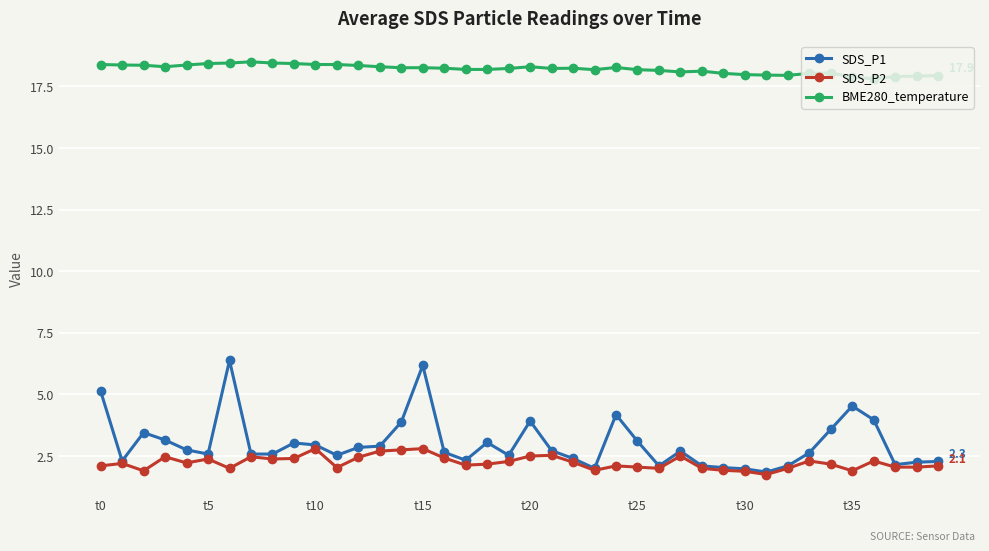

True or false: SDS_P1 and BME280_temperature cross at least once.

False